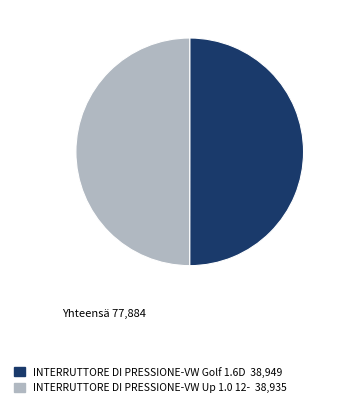

The INTERRUTTORE DI PRESSIONE-VW Golf 1.6D slice represents 44% of the pie. True or false?

False